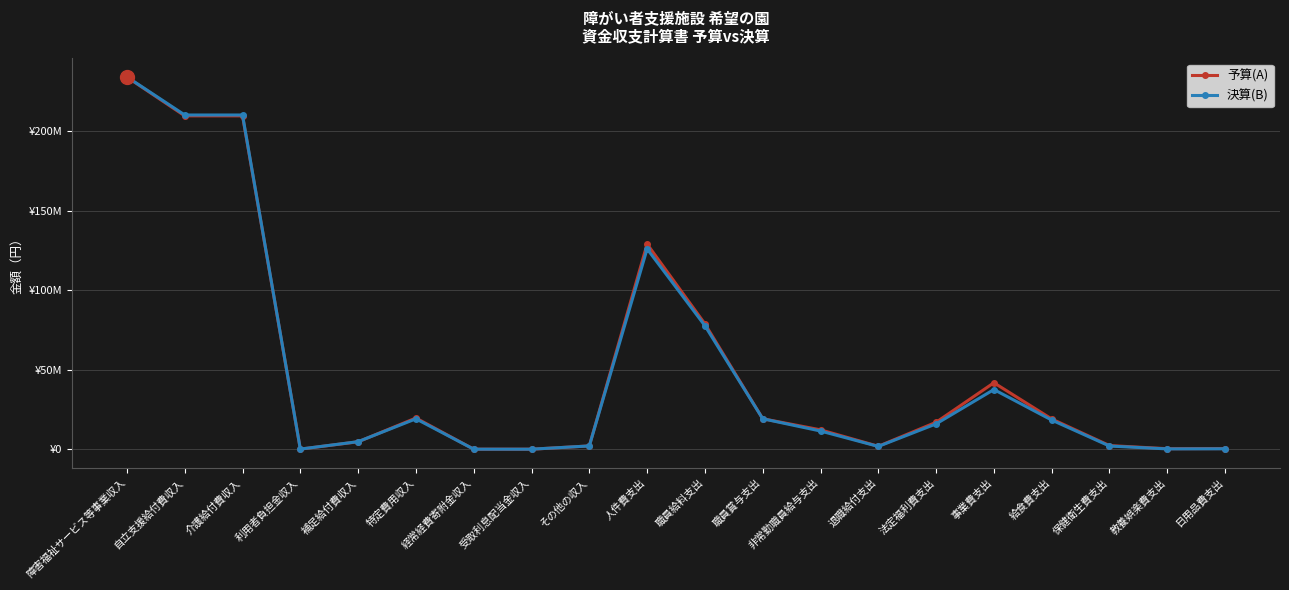

At which label does 決算(B) first exceed 15930919?

障害福祉サービス等事業収入